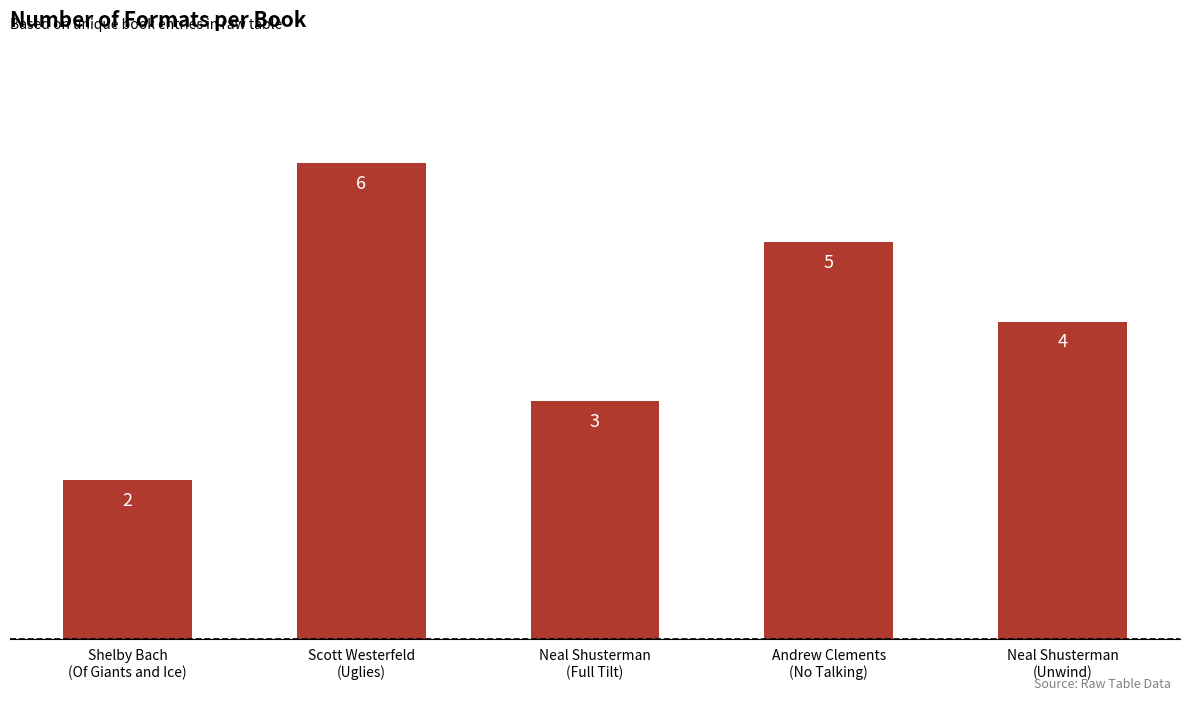

Where is the data nearest to the value 4?

Neal Shusterman
(Unwind)